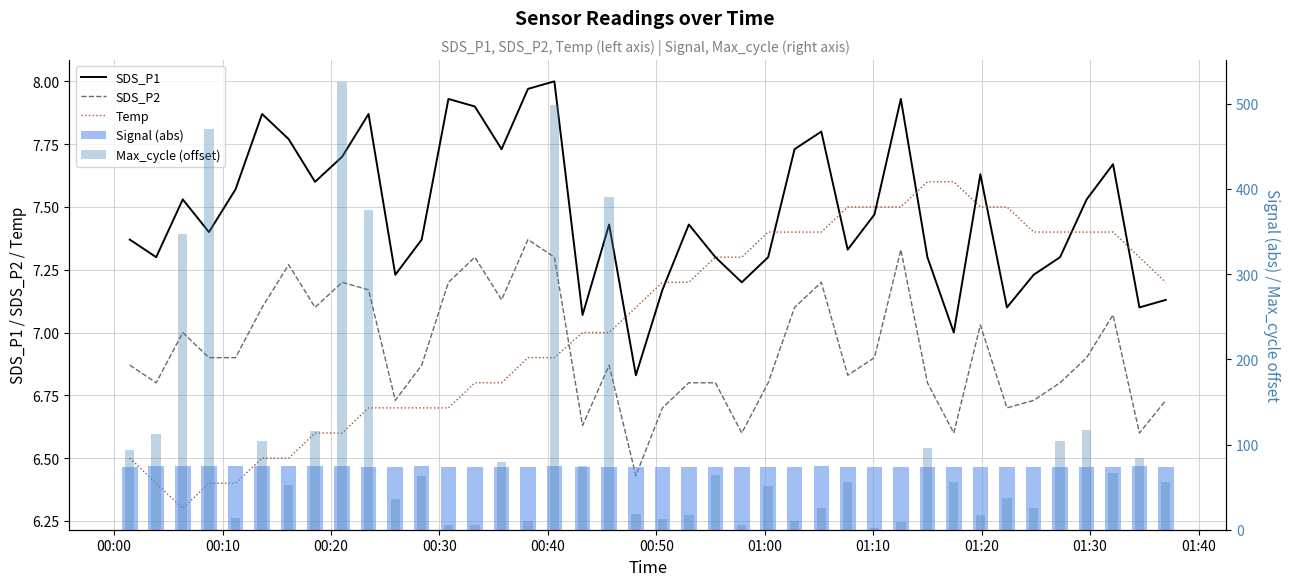

At how many categories does at least one series exceed 197?

6